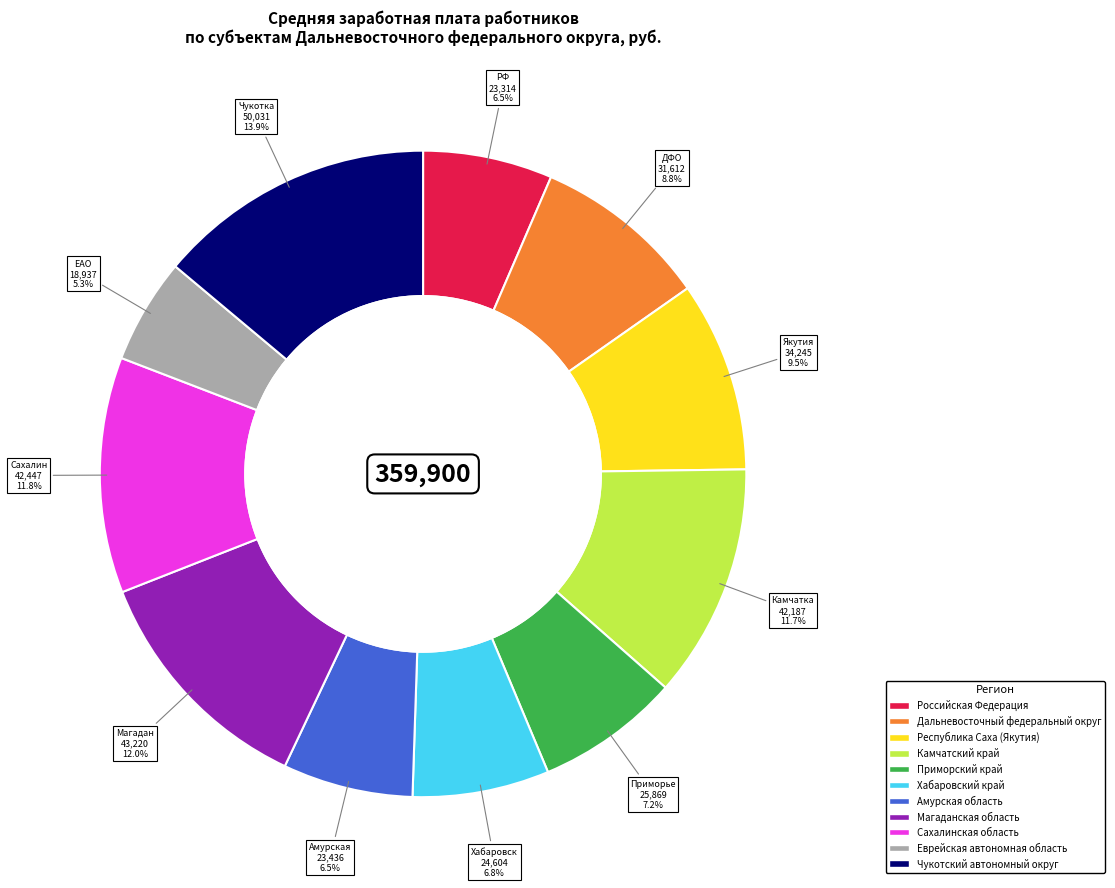

What percentage do Амурская область and Российская Федерация together represent?

13.0%